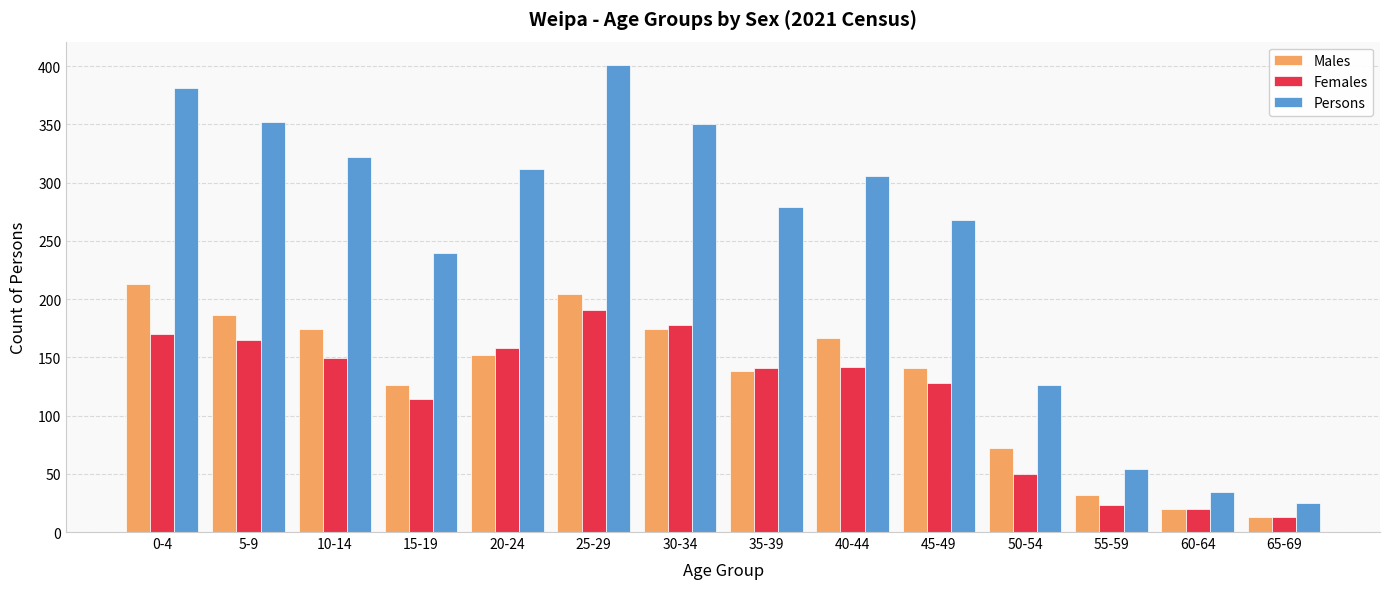

Which series has the largest total across all categories?

Persons